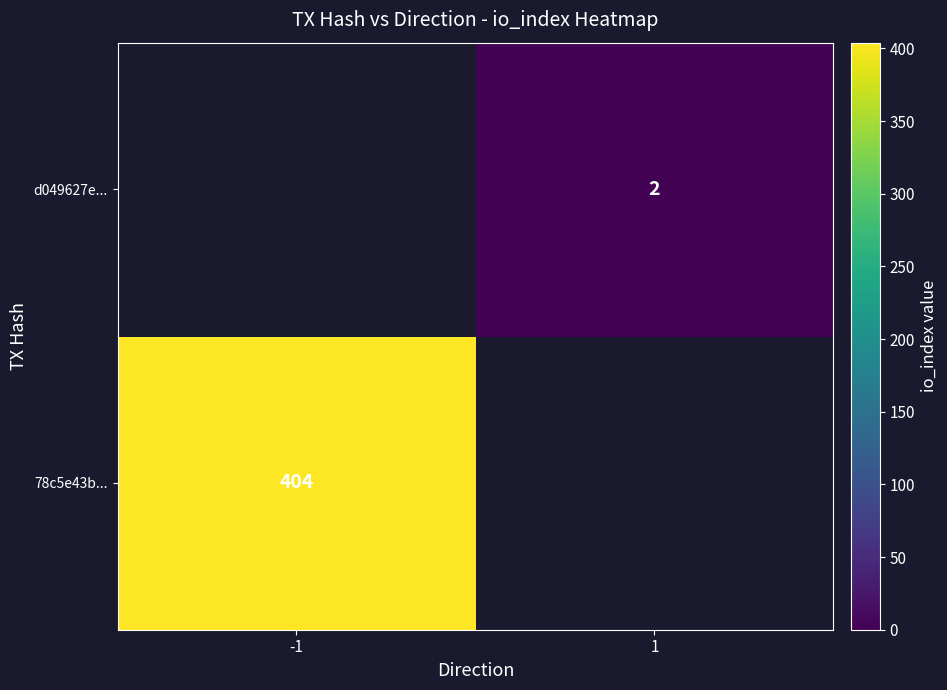

The 78c5e43b... series shows 583.0 at -1. True or false?

False